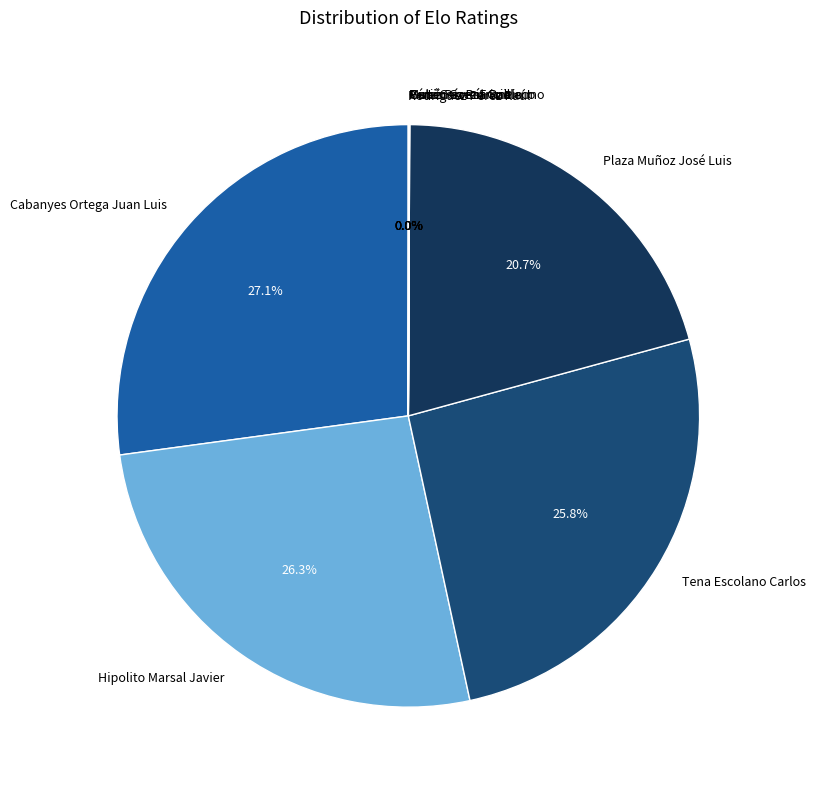

The Hipolito Marsal Javier slice represents 26% of the pie. True or false?

True